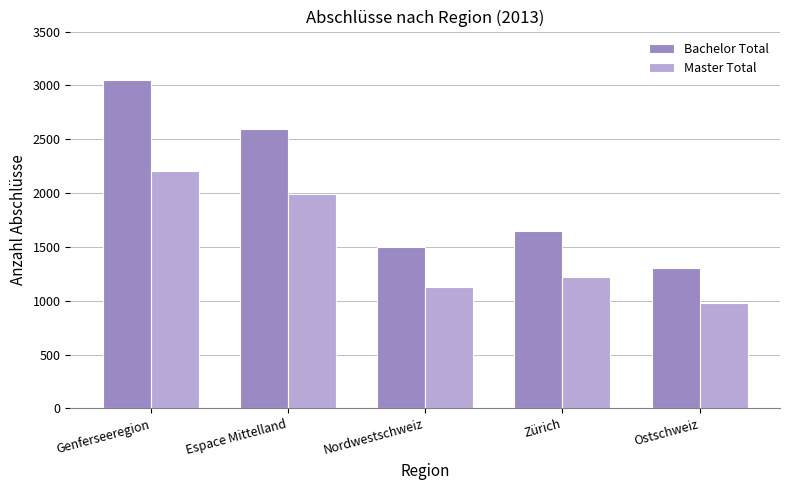

What is the value of the Master Total bar at the 3rd from the left?

1132